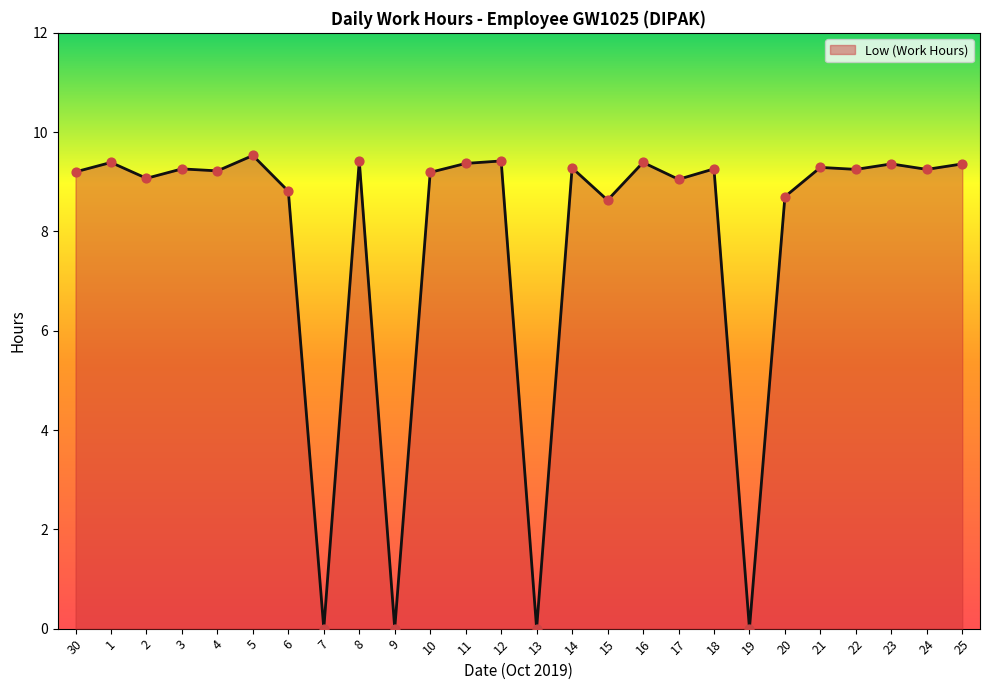

Which has a higher value, 19 or 2?

2